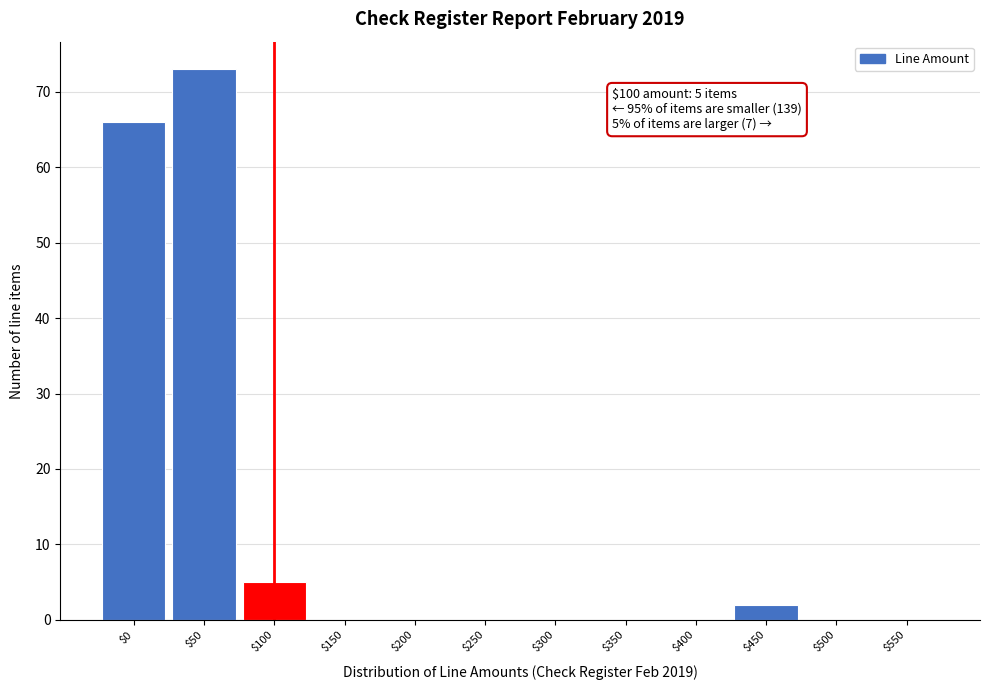

At which category does the chart reach its peak across all series?

$50